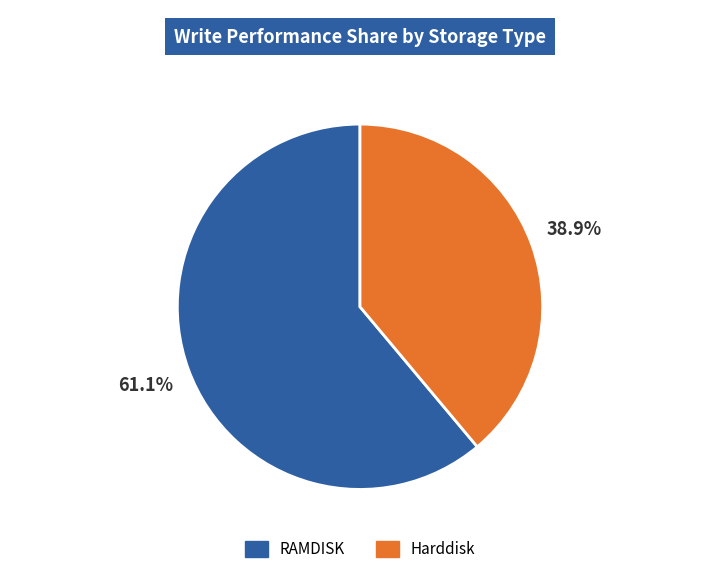

What percentage is the Harddisk slice, to the nearest percent?

39%